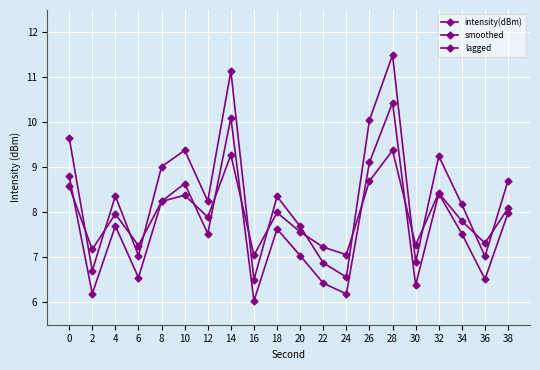

How many values in the intensity(dBm) series are below 8?

8